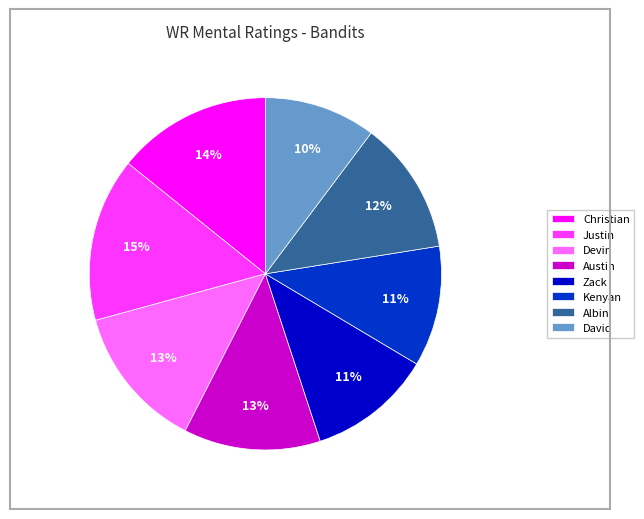

Is there a majority slice in this chart?

No